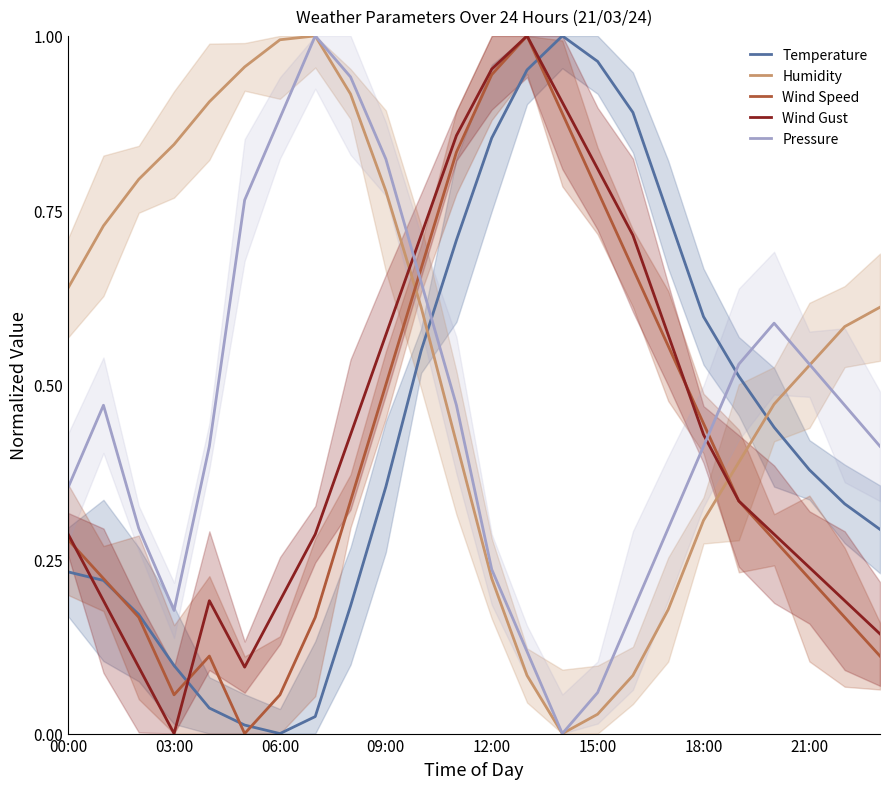

Is the value of Temperature at 17 greater than the value of Pressure at 00:00?

Yes